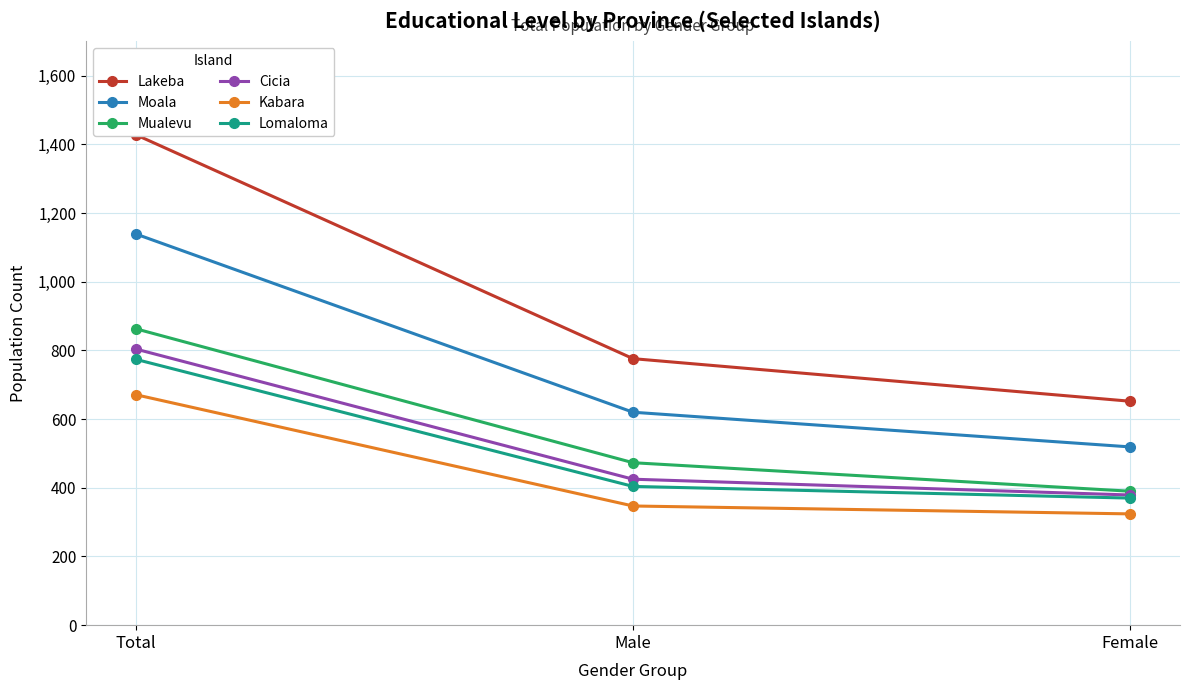

True or false: Lomaloma has a value of 404 at Male.

True